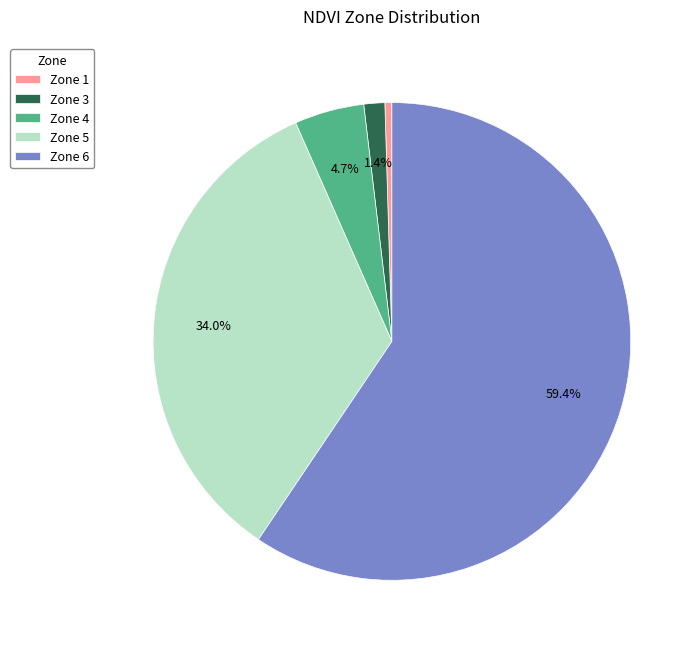

Which slice is the largest?

Zone 6